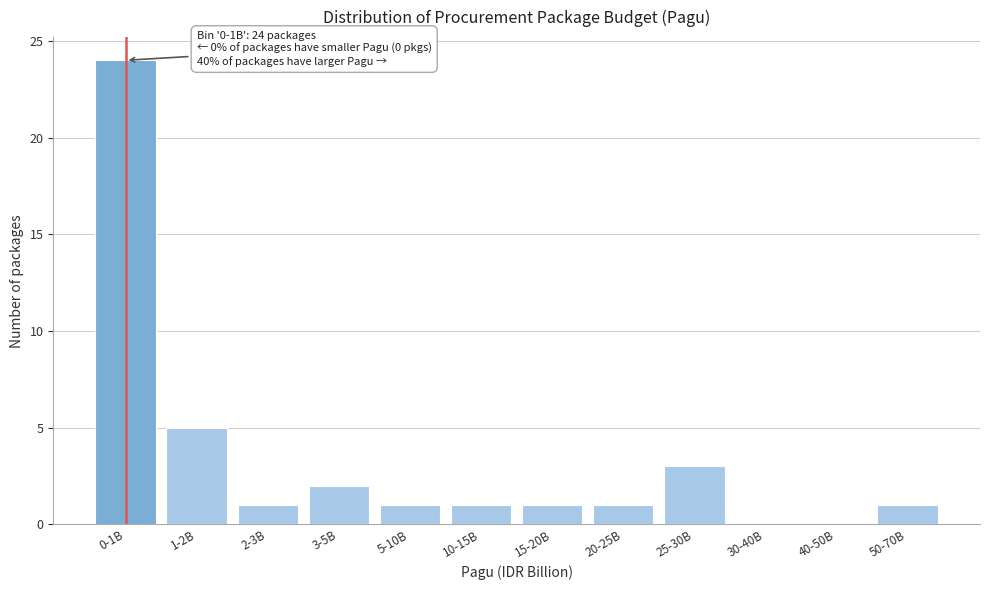

Reading left to right, transcribe all the data shown in this chart.

0-1B=24	1-2B=5	2-3B=1	3-5B=2	5-10B=1	10-15B=1	15-20B=1	20-25B=1	25-30B=3	30-40B=0	40-50B=0	50-70B=1